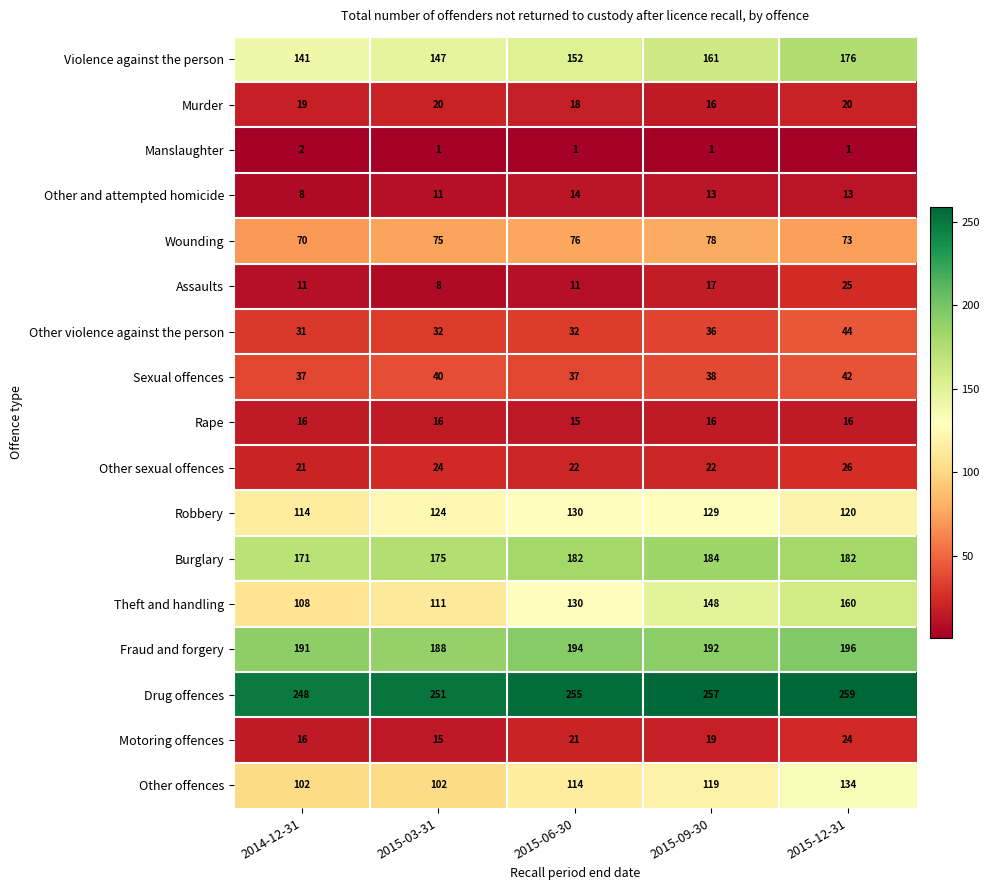

How many Other offences values are between 102 and 119?

4